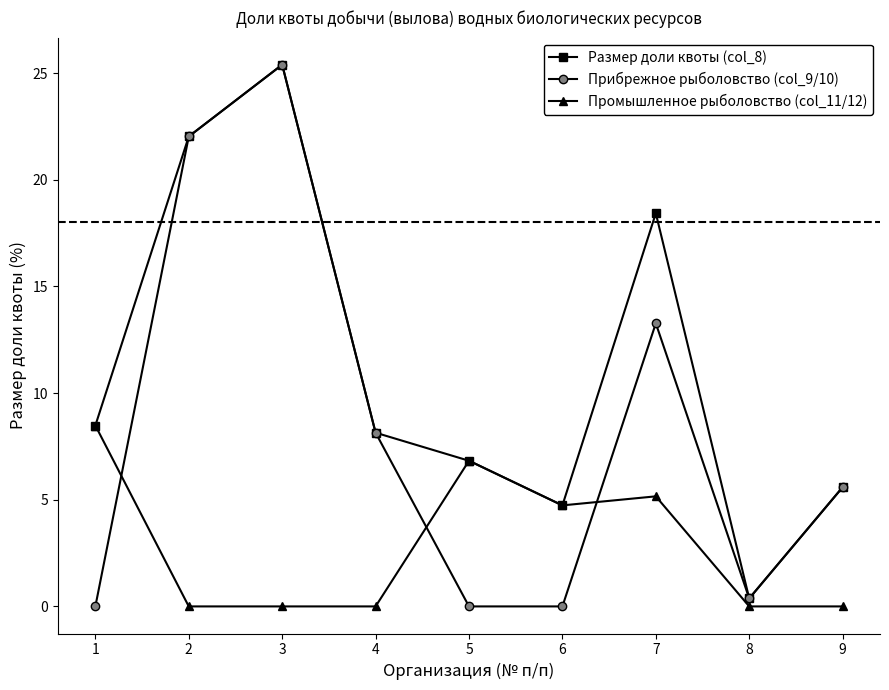

True or false: Прибрежное рыболовство (col_9/10) has more than 0 interior local peaks.

True